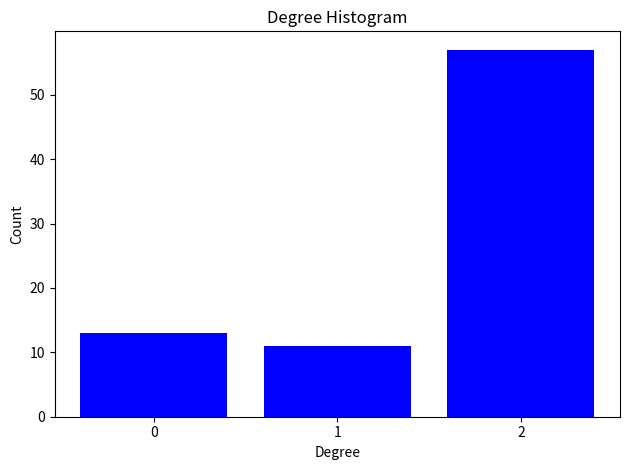

How tall is the bar that spans 0.5 to 1.5 on the x-axis? The values are not printed on the chart, so give them approximately, as read against the axis.

11